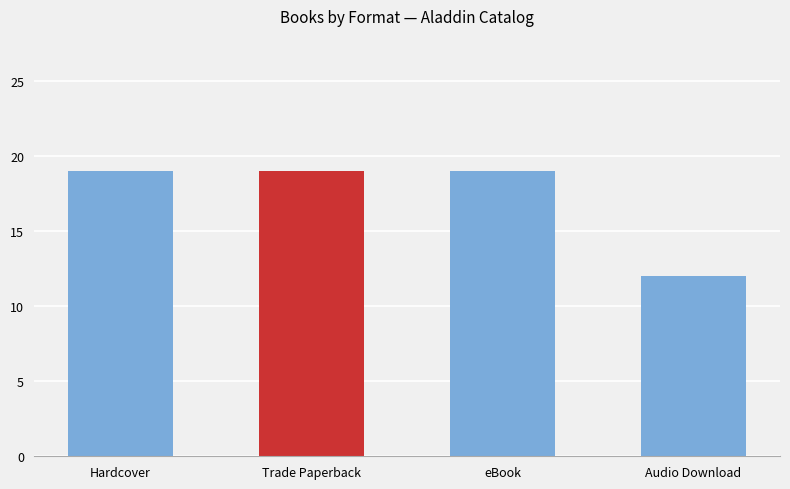

How many series are shown in this chart?

1